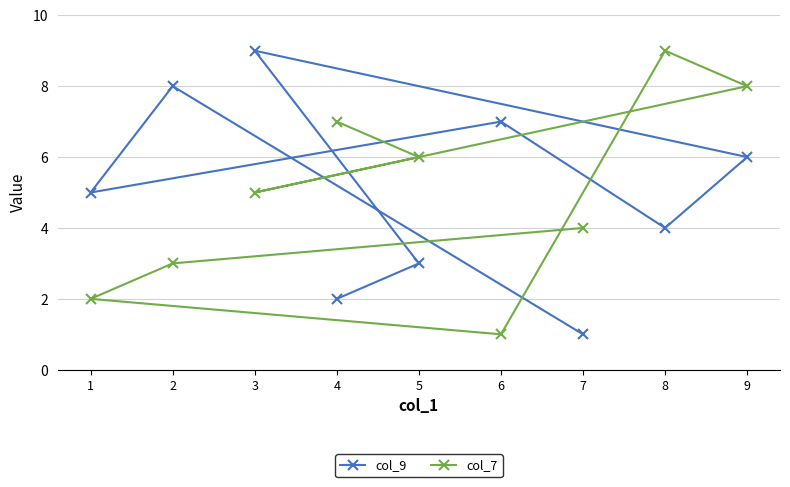

How many col_9 values are between 3 and 7?

5